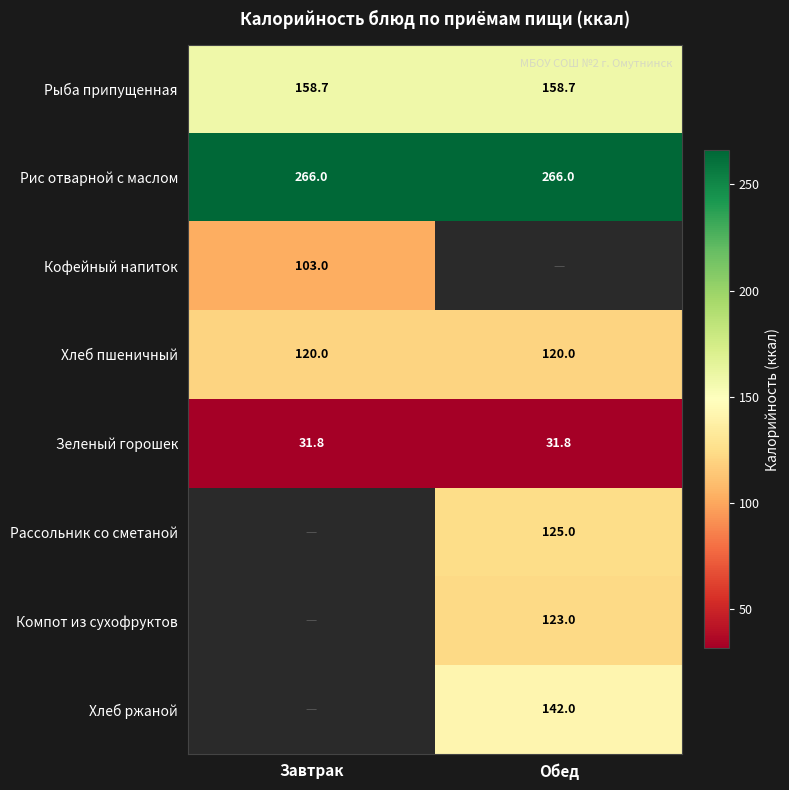

What is the average value of the Зеленый горошек series?

31.8